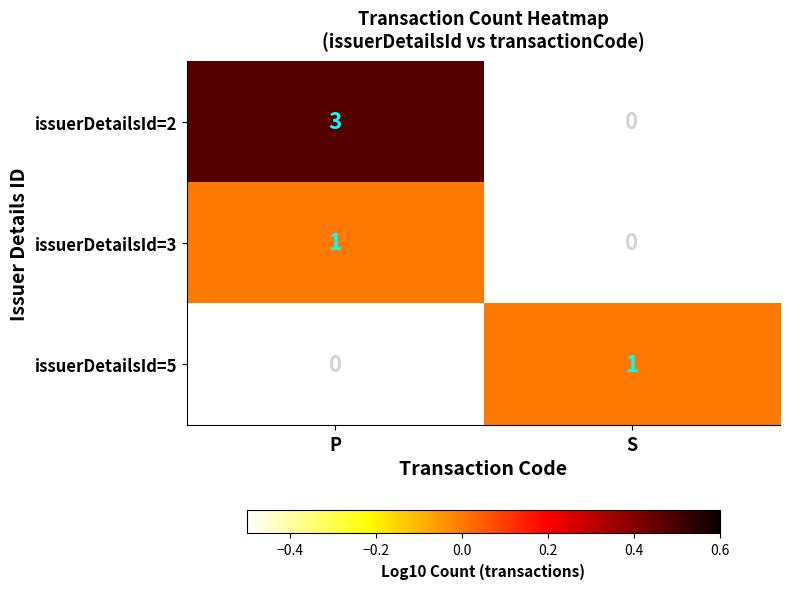

The value of issuerDetailsId=3 at P is 1. True or false?

True